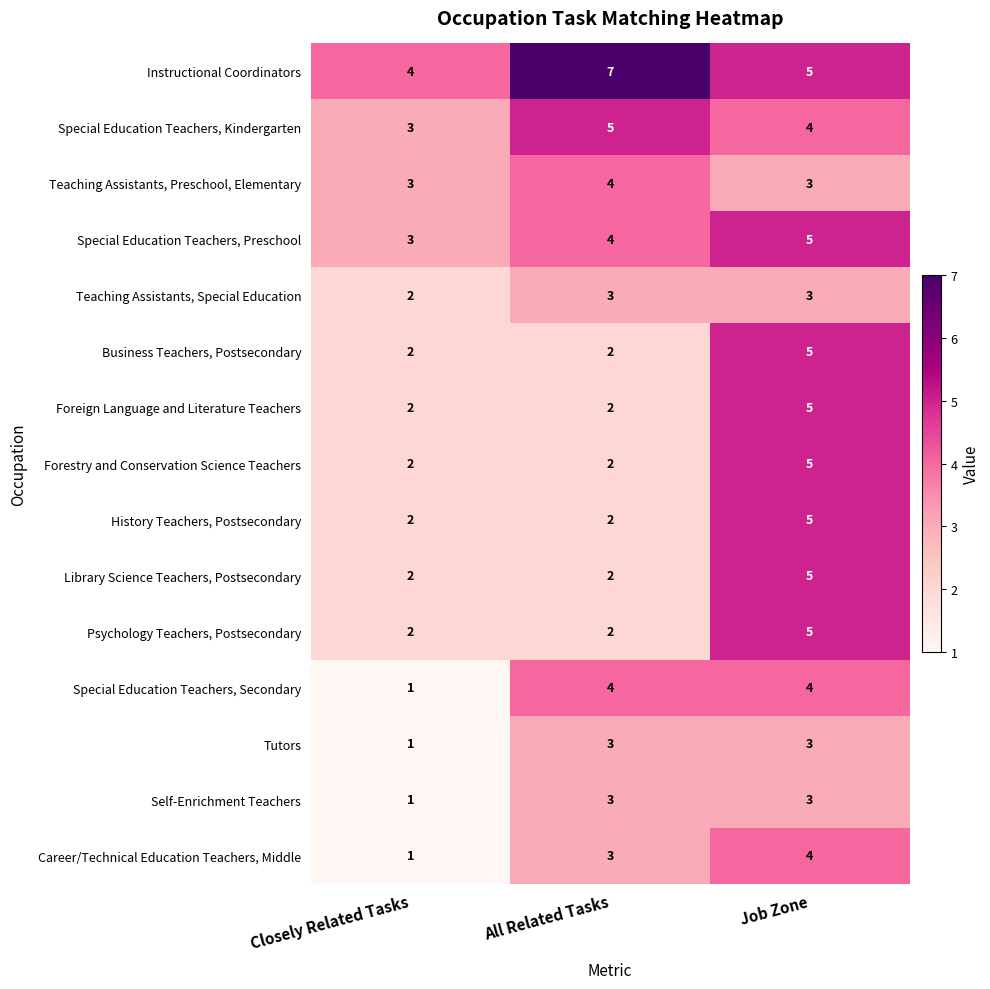

At which category is the sum across all series the highest?

Job Zone